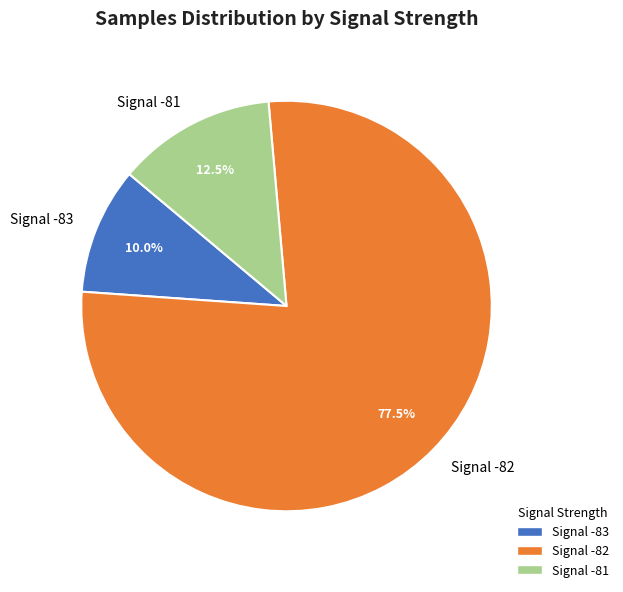

Does Signal -82 represent more than half of the total?

Yes